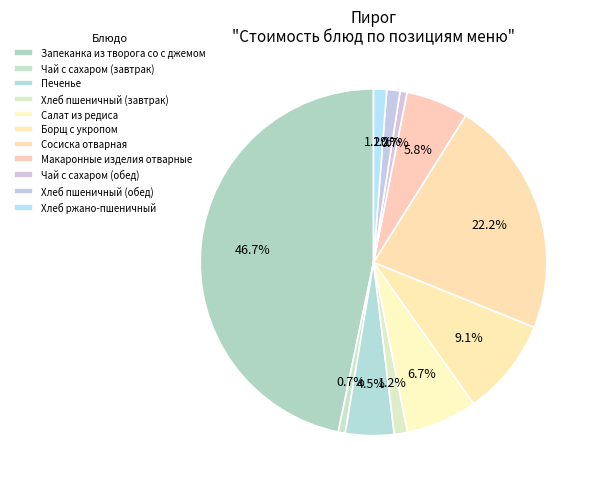

What is the total percentage of Борщ с укропом and Чай с сахаром (завтрак)?

9.7%